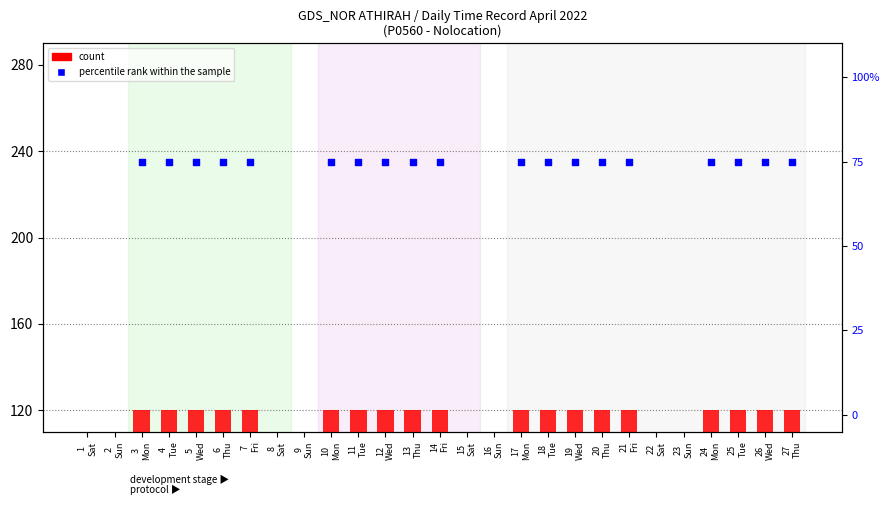

Which series reaches the minimum Y coordinate?

count